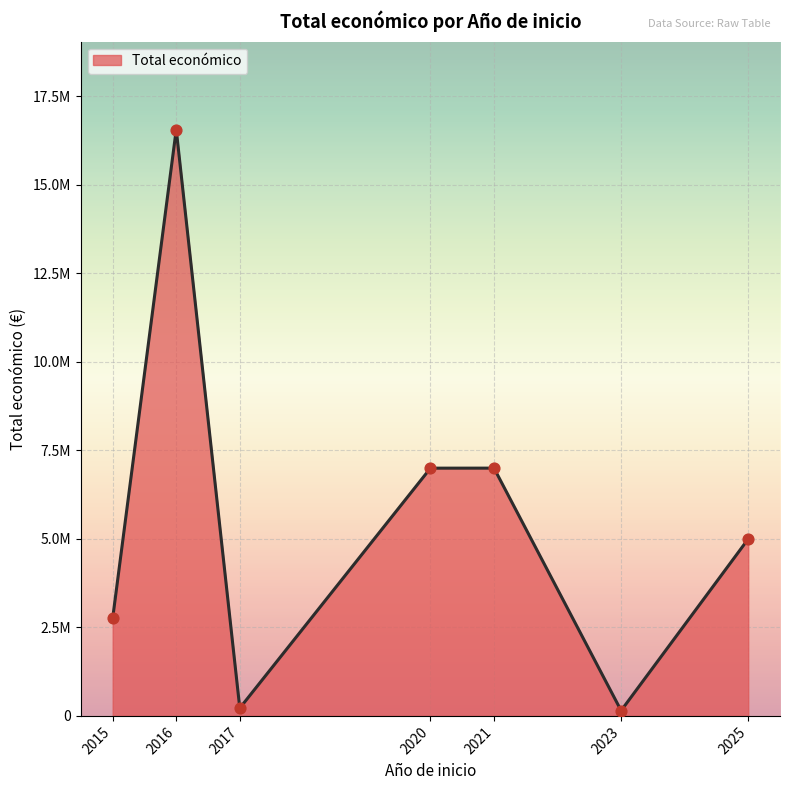

Between 2015 and 2017, which is larger?

2015